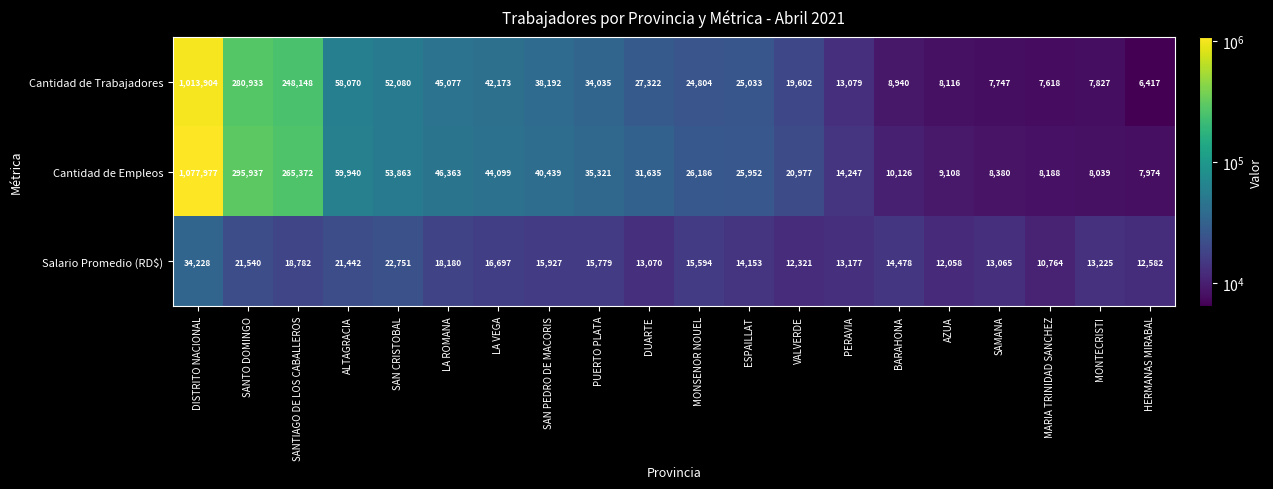

What is the difference between the maximum and minimum values in the Cantidad de Empleos series?

1070003